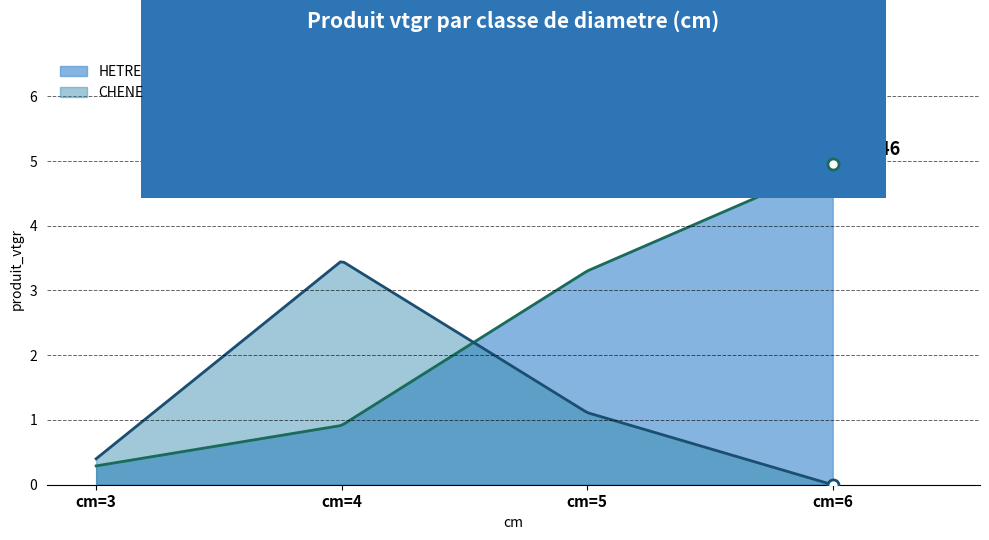

What is the sum of all CHENE values?

5.0